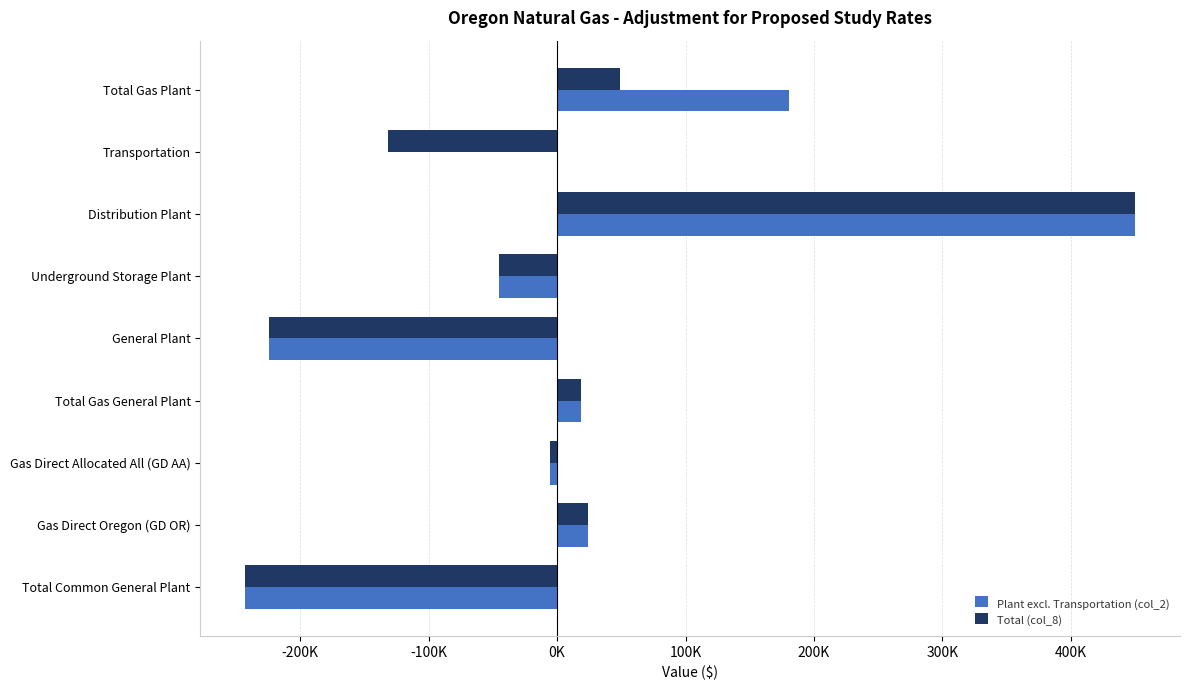

What are all the series names shown in the legend?

Plant excl. Transportation (col_2), Total (col_8)